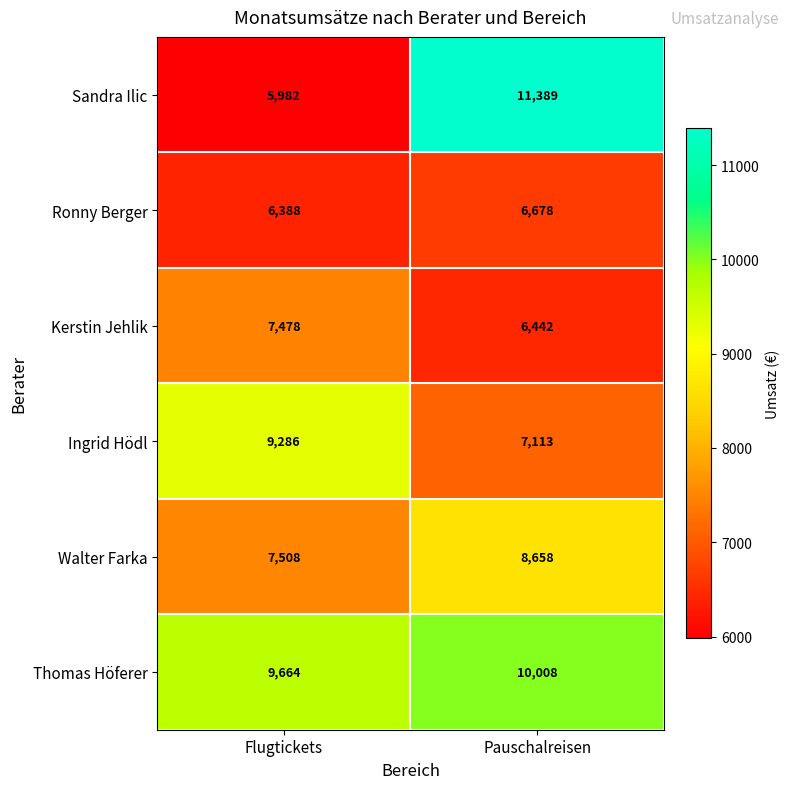

True or false: Walter Farka has a value of 2587 at Flugtickets.

False